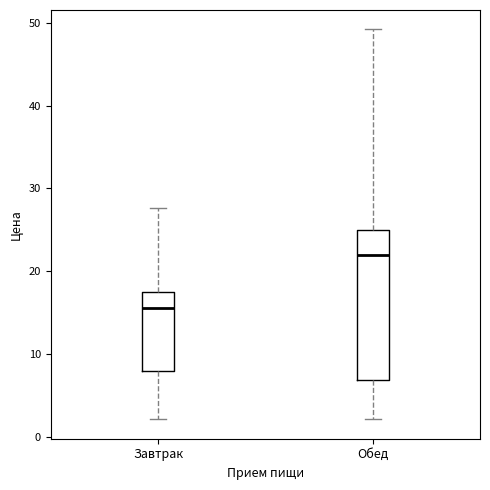

Which box's median line is the highest?

Обед